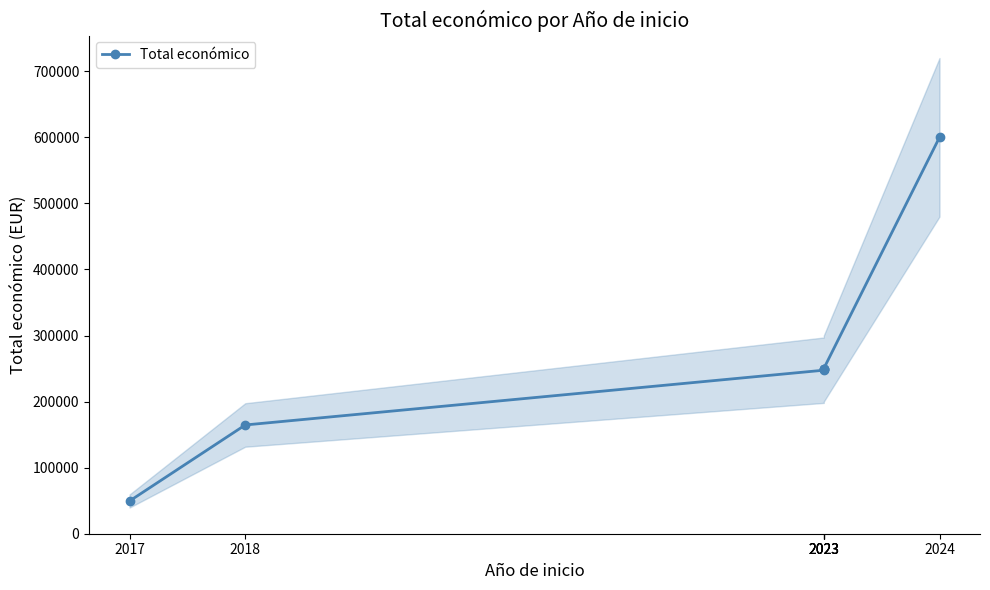

What is the greatest value displayed?

600000